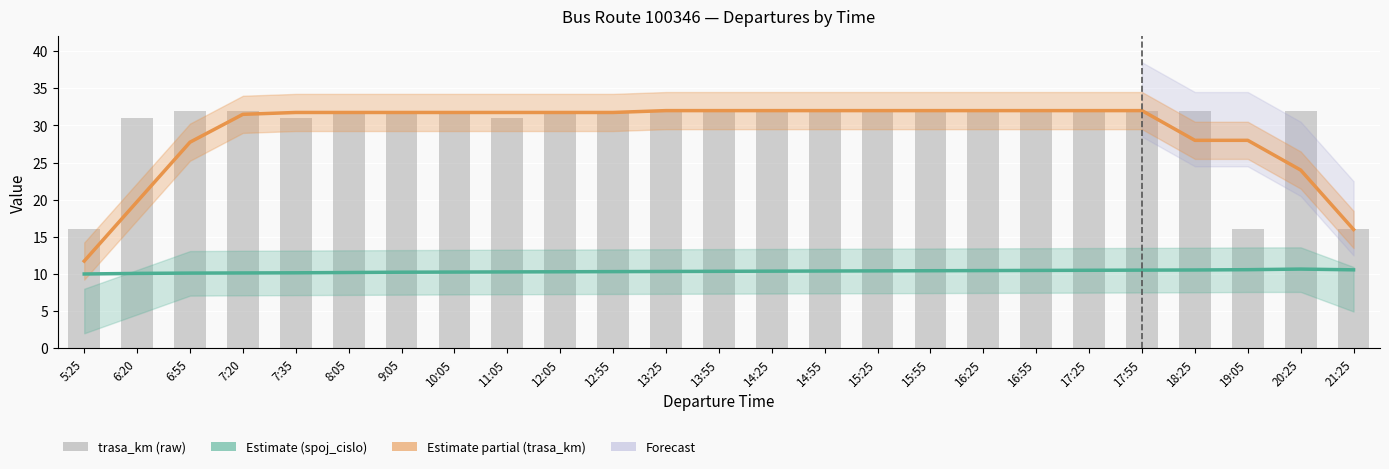

What is the value of the spoj_cislo (estimate) bar at the 8th from the left?

10.3